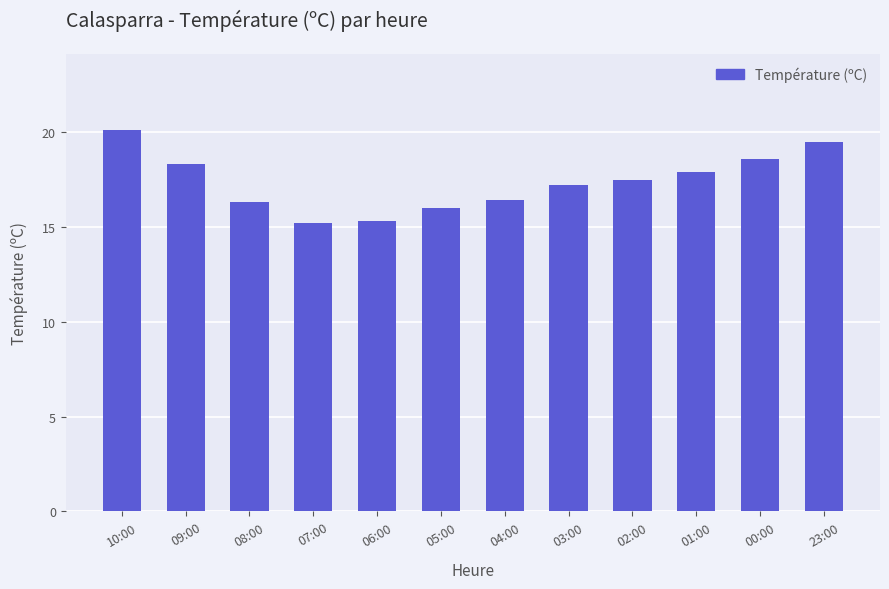

What is the maximum value shown in the chart?

20.1